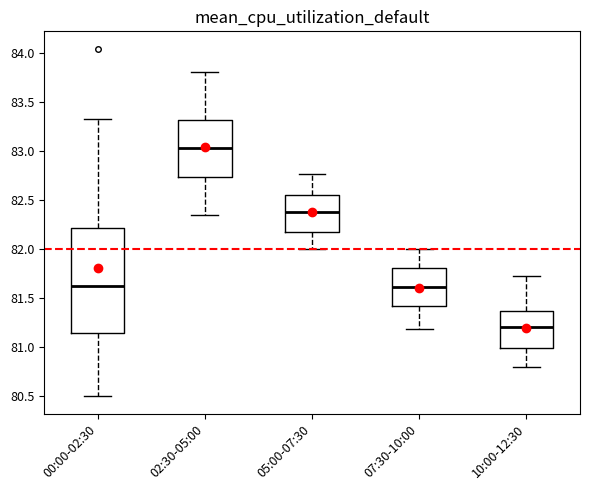

Which box has the lowest median line?

10:00-12:30